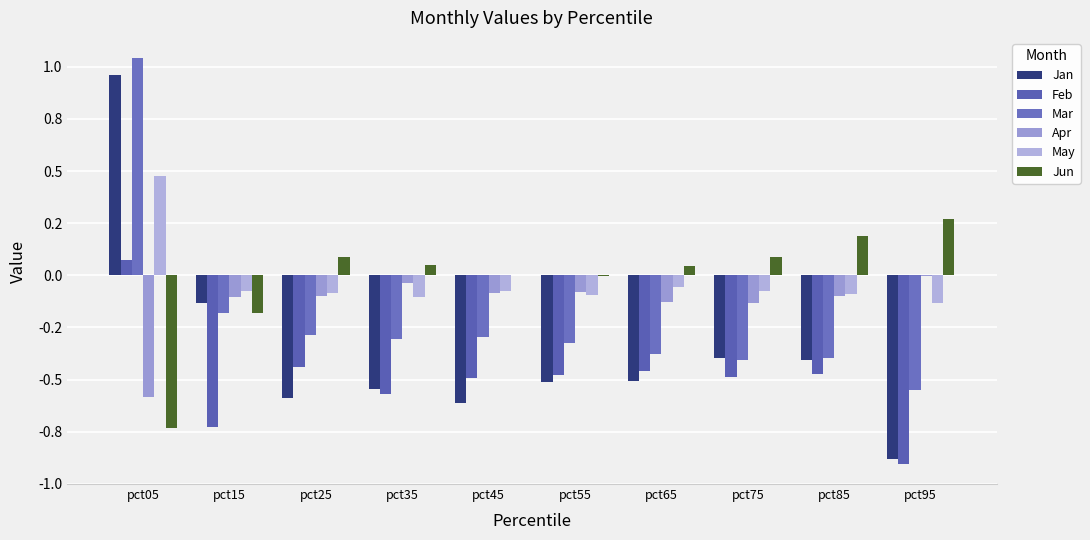

Is it true that Mar equals -0.4 at pct65?

True